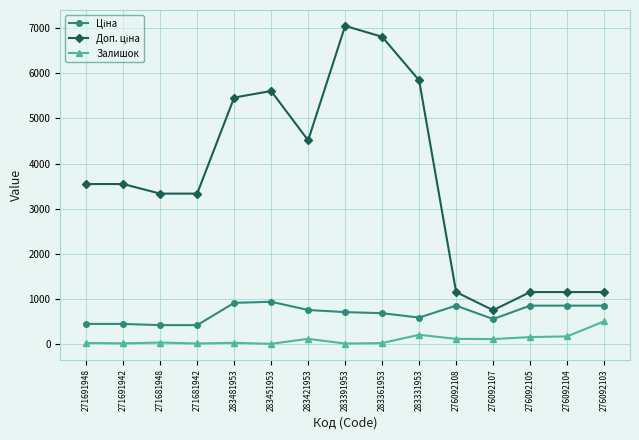

What is the sum of all Залишок values?

1480.0